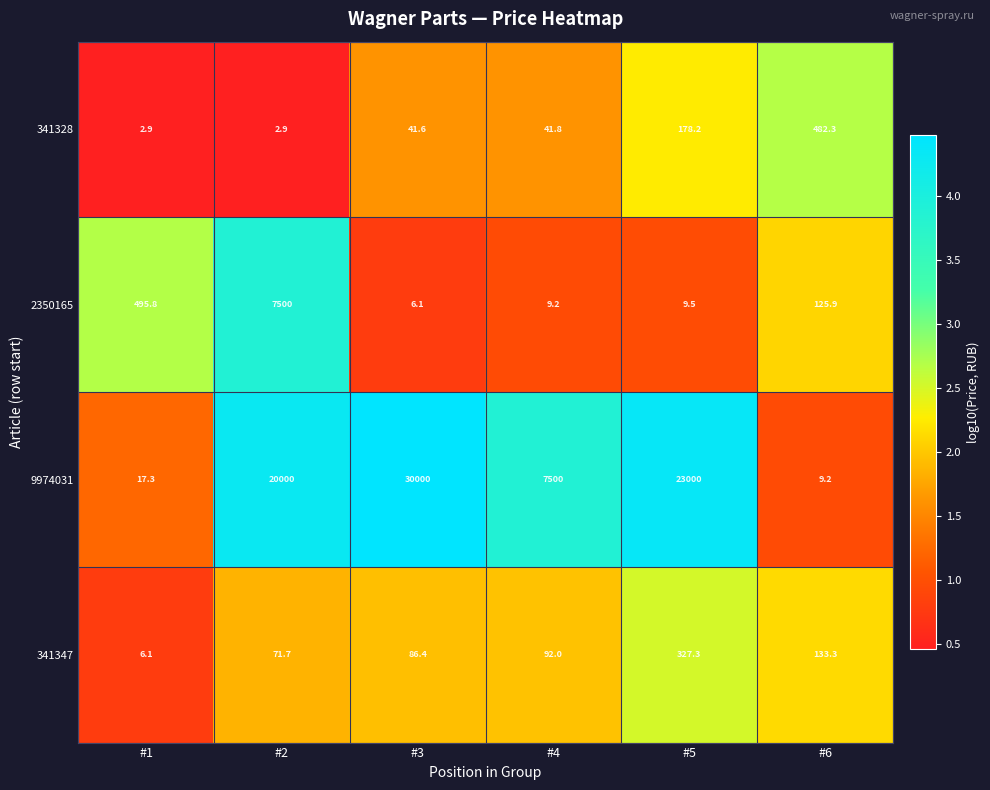

What is the sum of all 2350165 values?

8146.5